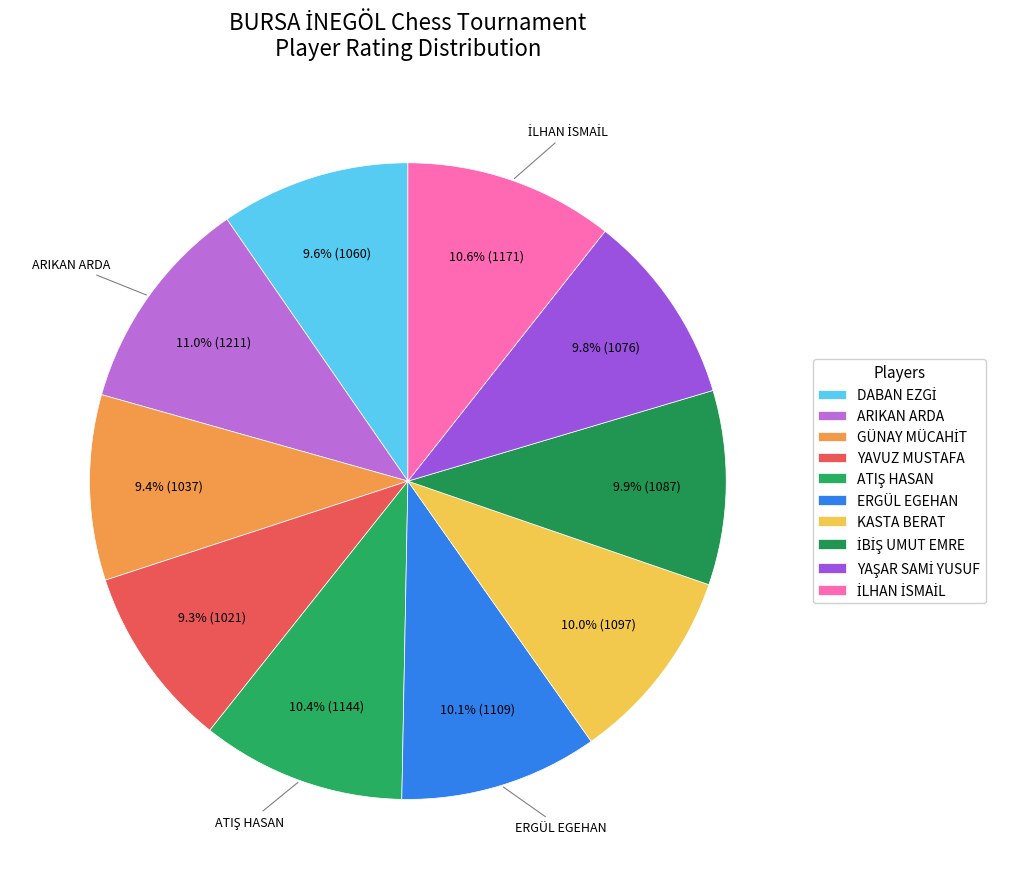

To the nearest percent, what percentage of the pie is ARIKAN ARDA?

11%